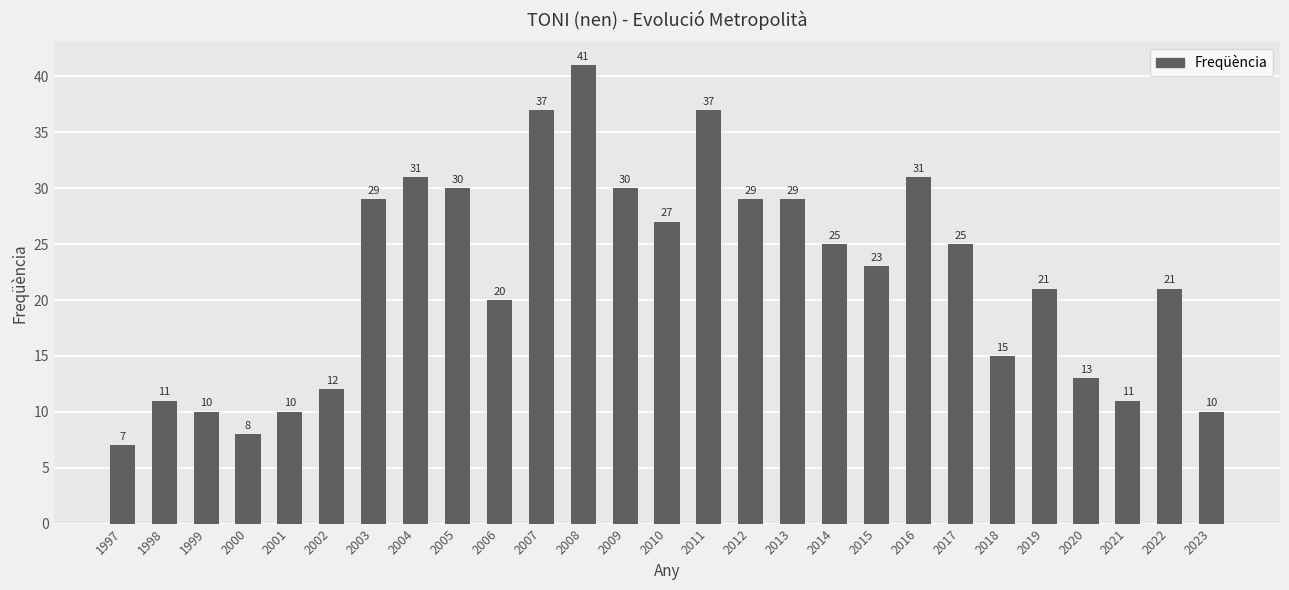

What value does the data have at 2000?

8